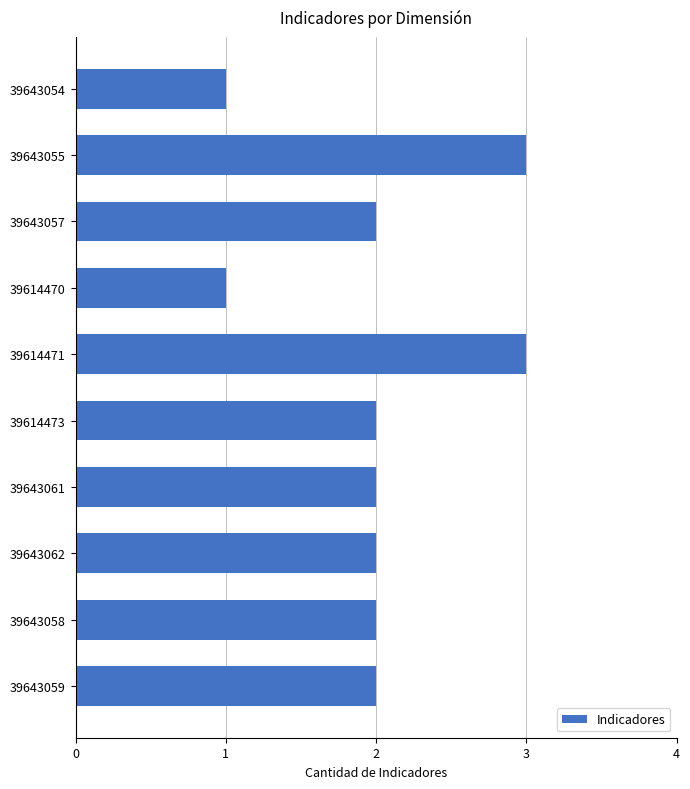

What is the sum of the values at 39614473 and 39643057?

4